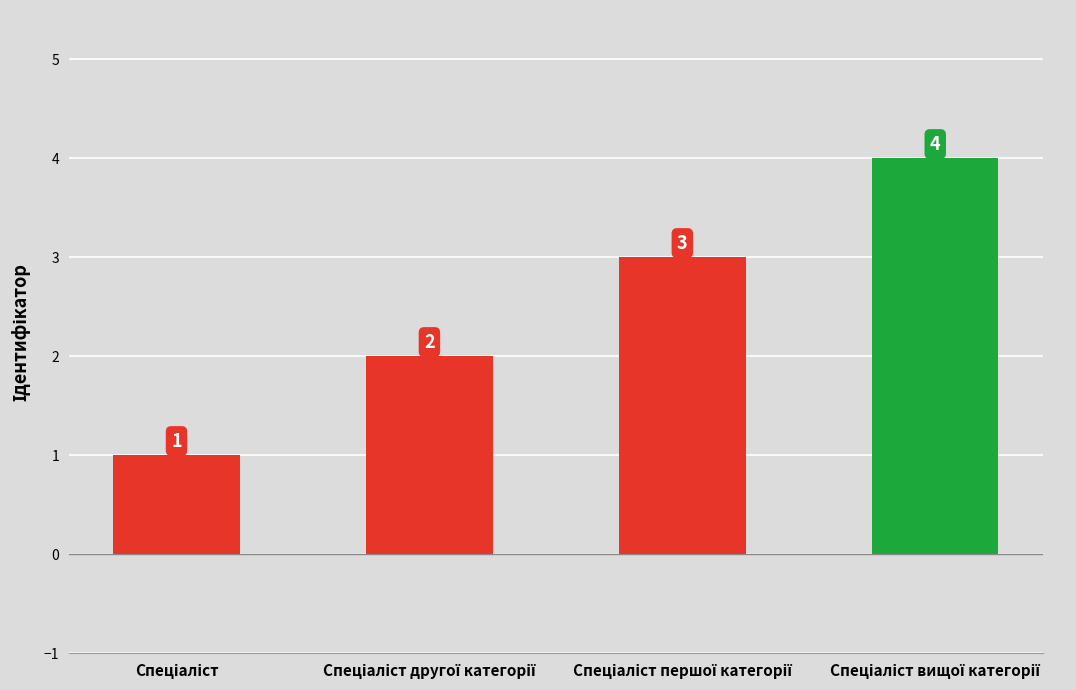

What is the greatest value displayed?

4